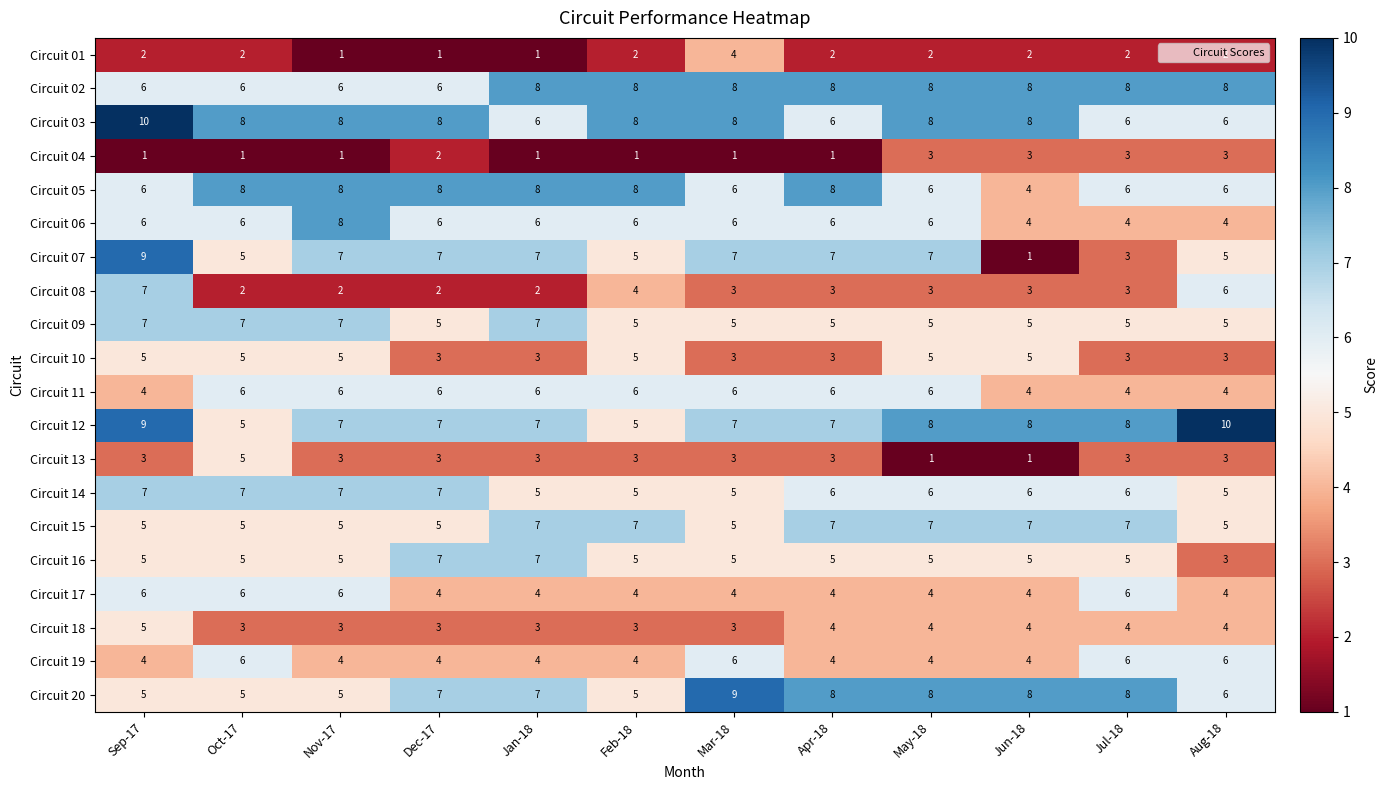

Is it true that Circuit 08 equals 1 at May-18?

False